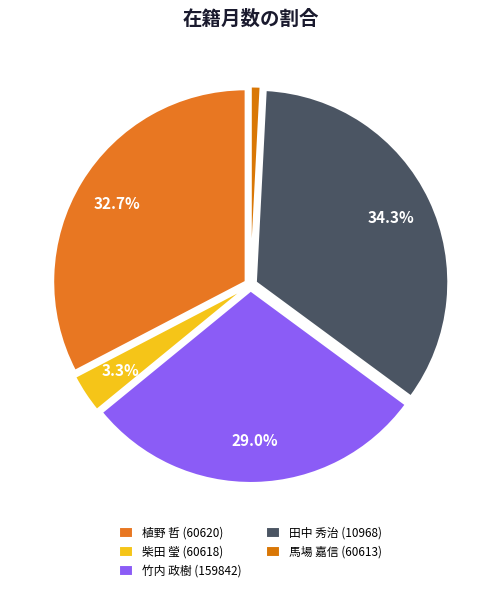

Count the number of slices in the pie.

5